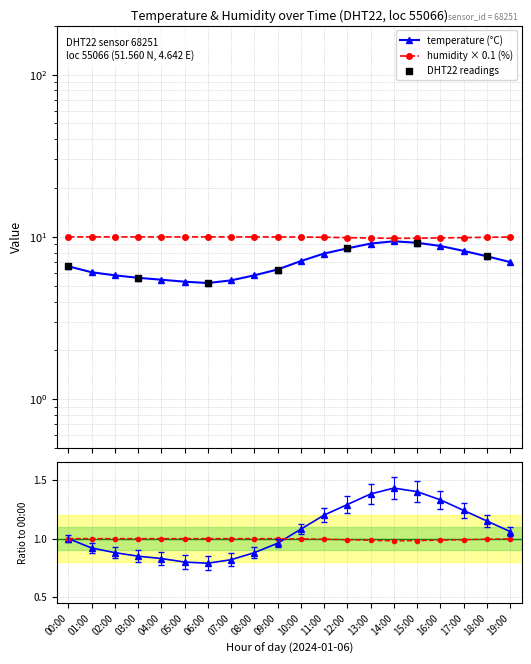

At which category is the sum across all series the highest?

14:00